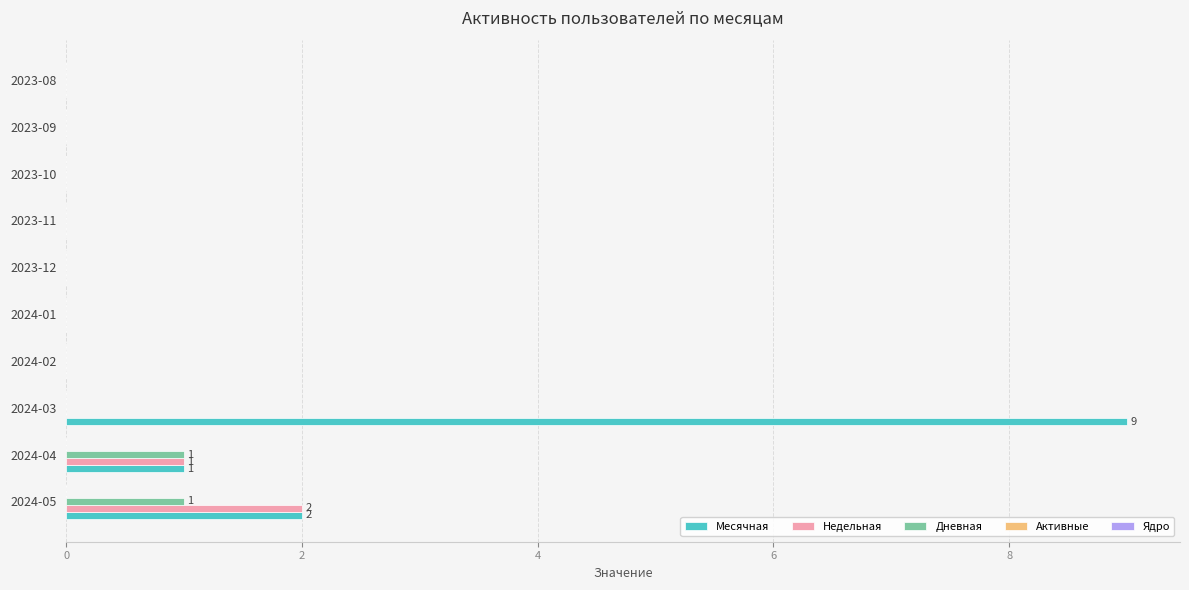

Is it true that Месячная equals 6 at 2023-09?

False